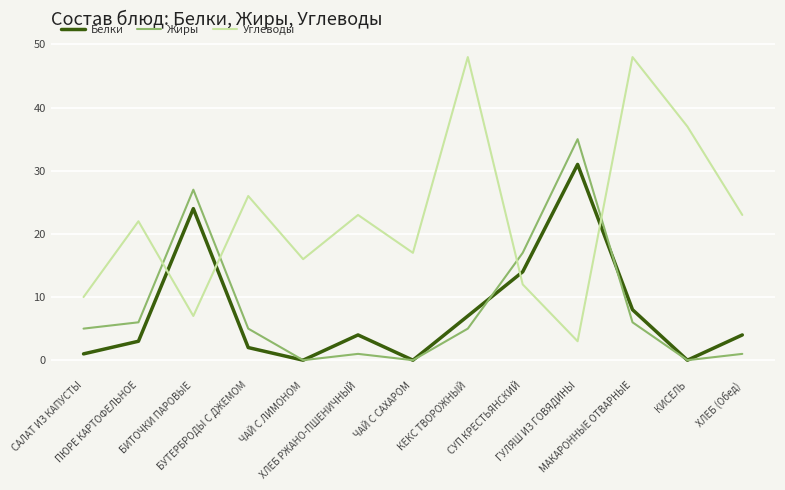

Does the chart display data point markers on the line(s)?

No